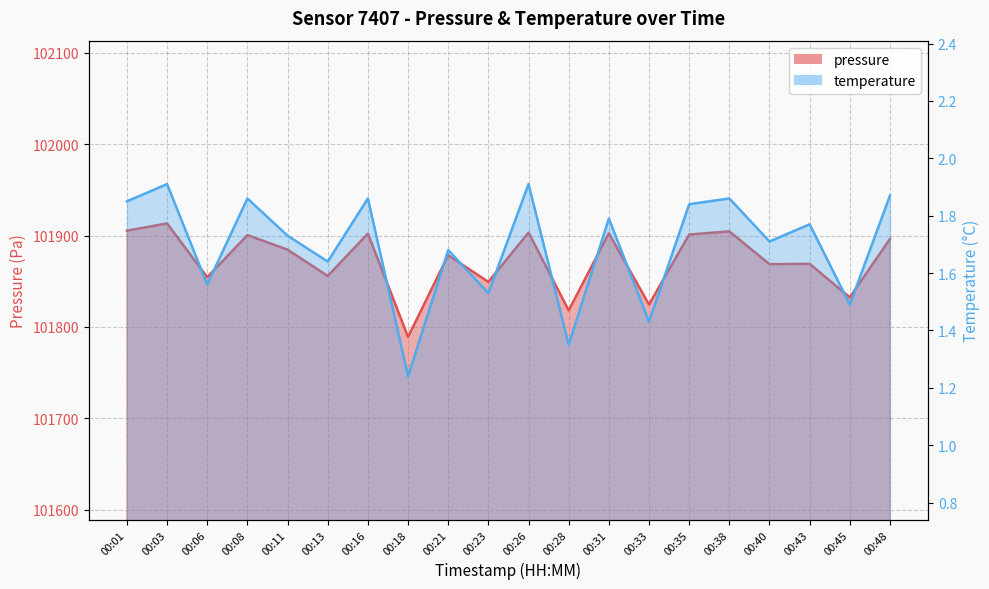

List the series in order of their overall mean, highest first.

pressure, temperature